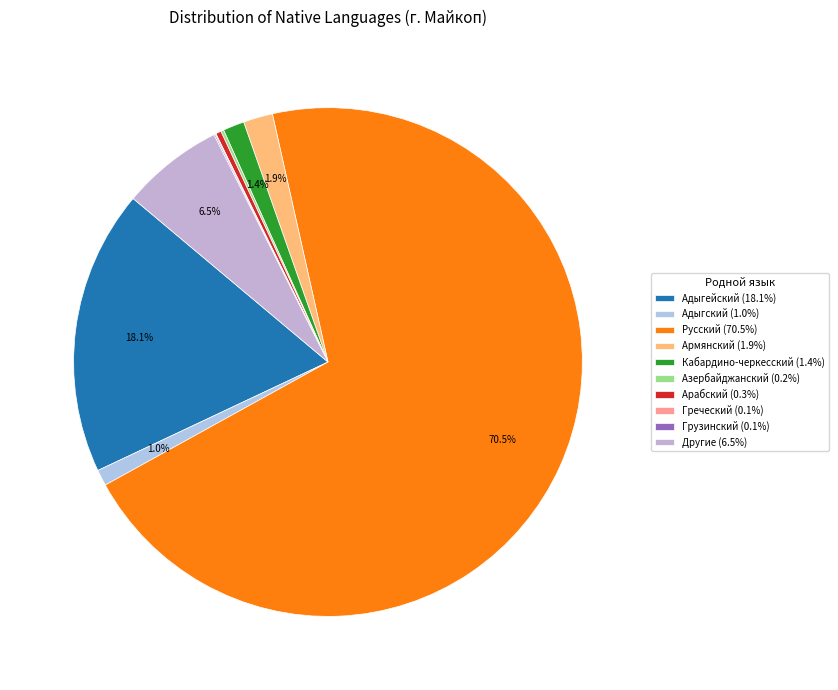

True or false: Армянский accounts for 2% of the total.

True